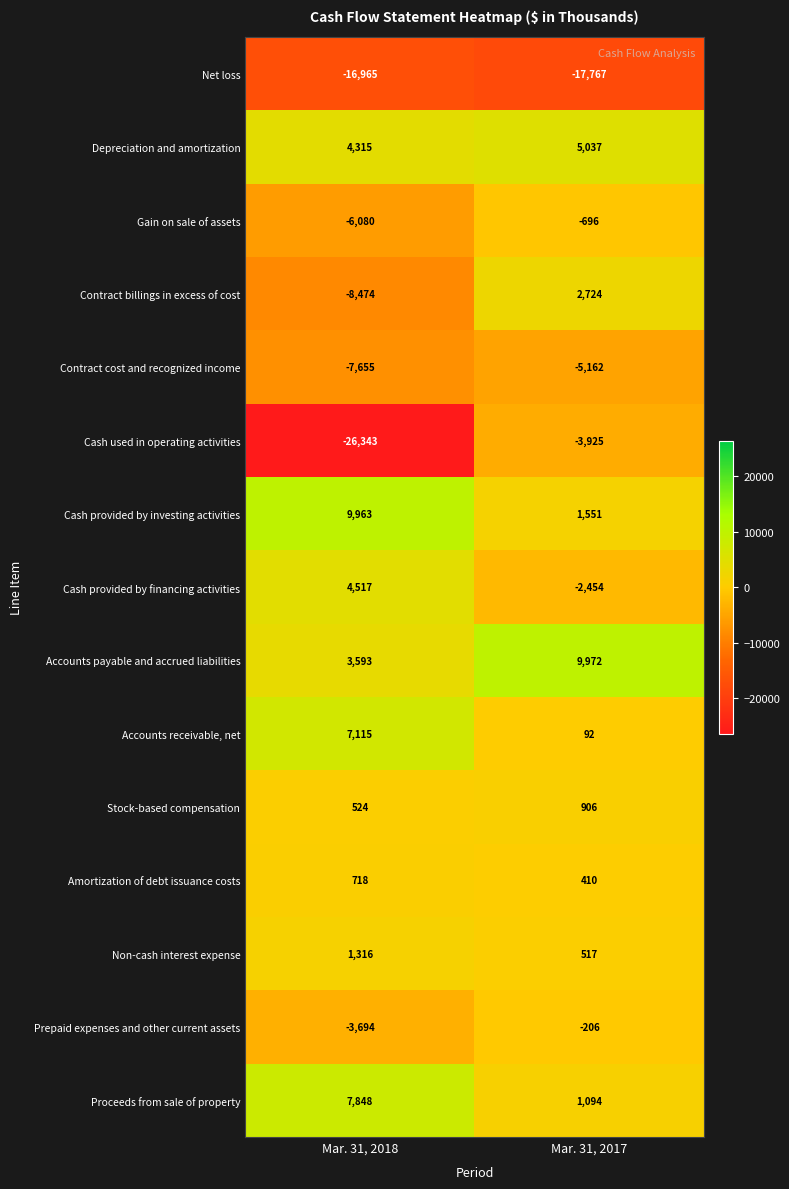

The Gain on sale of assets series shows -388 at Mar. 31, 2017. True or false?

False